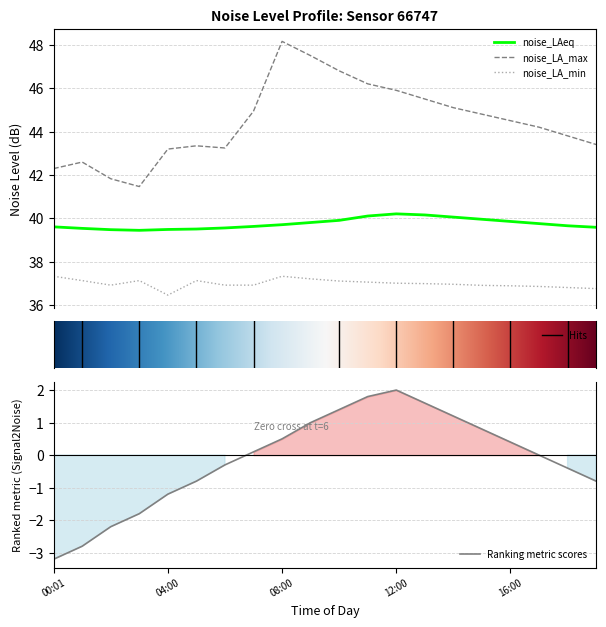

Does the chart display data point markers on the line(s)?

No